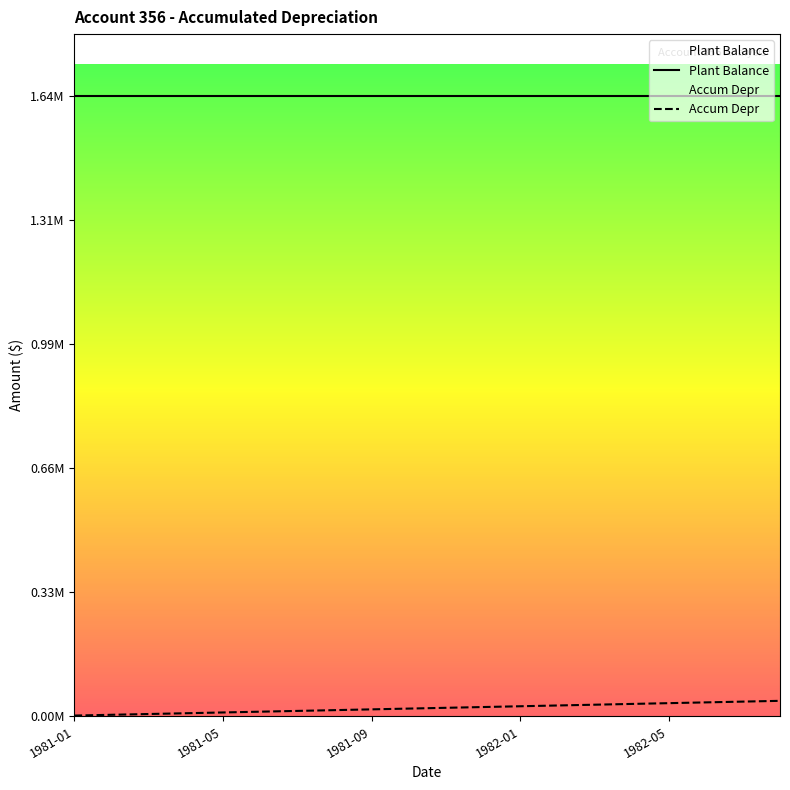

The chart shows a value of 20527.5 at 1982-06. True or false?

False